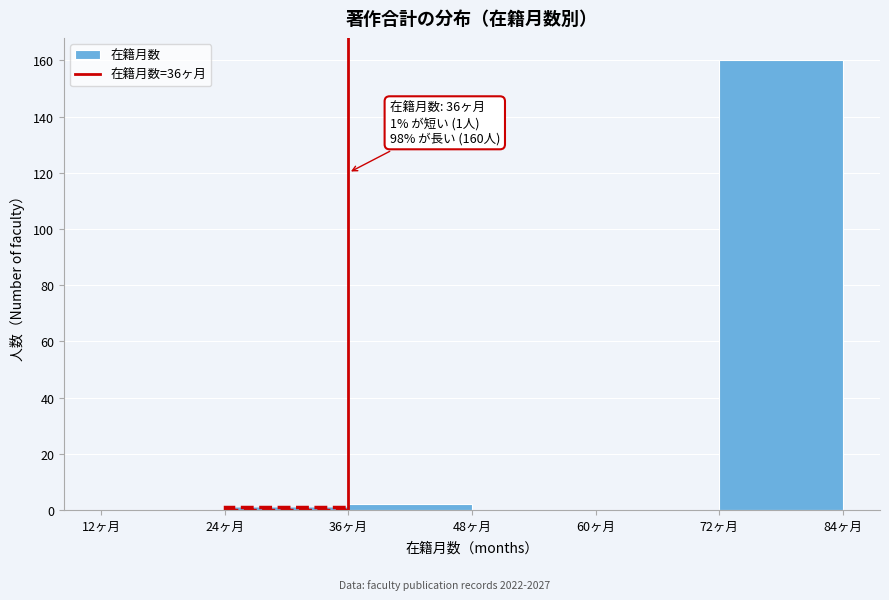

Which range on the x-axis has the tallest bar?

72 to 84